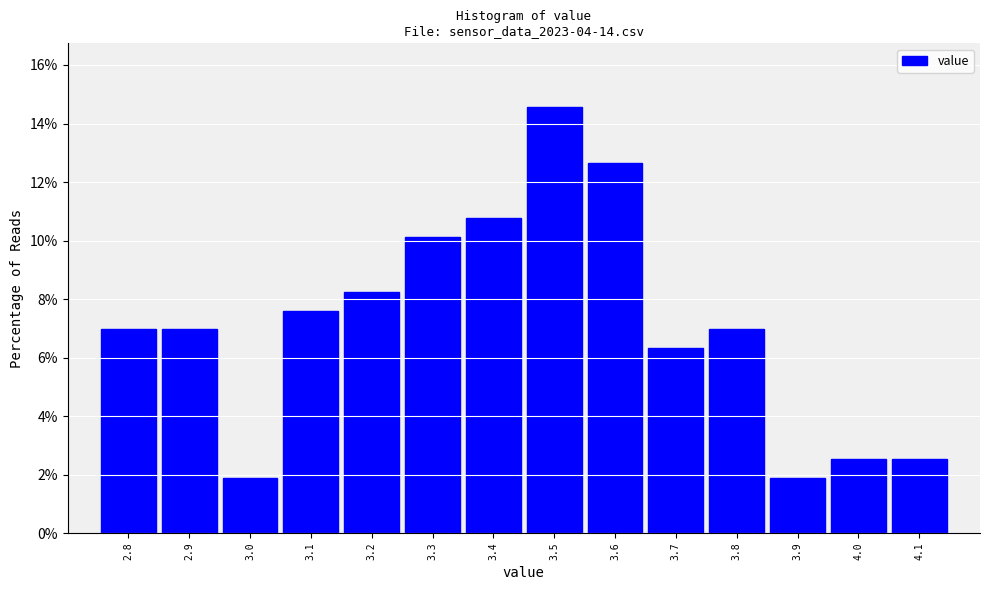

Reading left to right, list every bar in this chart as the range it spans on the x-axis followed by its height. The values are not printed on the chart, so give them approximately, as read against the axis.

2.75 to 2.85: 7.0
2.85 to 2.95: 7.0
2.95 to 3.05: 1.8
3.05 to 3.15: 7.6
3.15 to 3.25: 8.2
3.25 to 3.35: 10.2
3.35 to 3.45: 10.8
3.45 to 3.55: 14.6
3.55 to 3.65: 12.6
3.65 to 3.75: 6.4
3.75 to 3.85: 7.0
3.85 to 3.95: 1.8
3.95 to 4.05: 2.6
4.05 to 4.15: 2.6